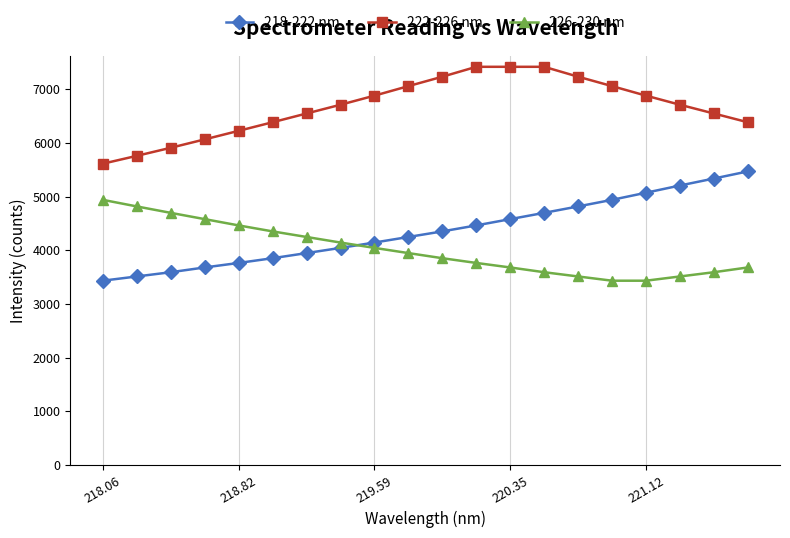

Rank the series by their maximum value, from lowest to highest.

226-230 nm, 218-222 nm, 222-226 nm